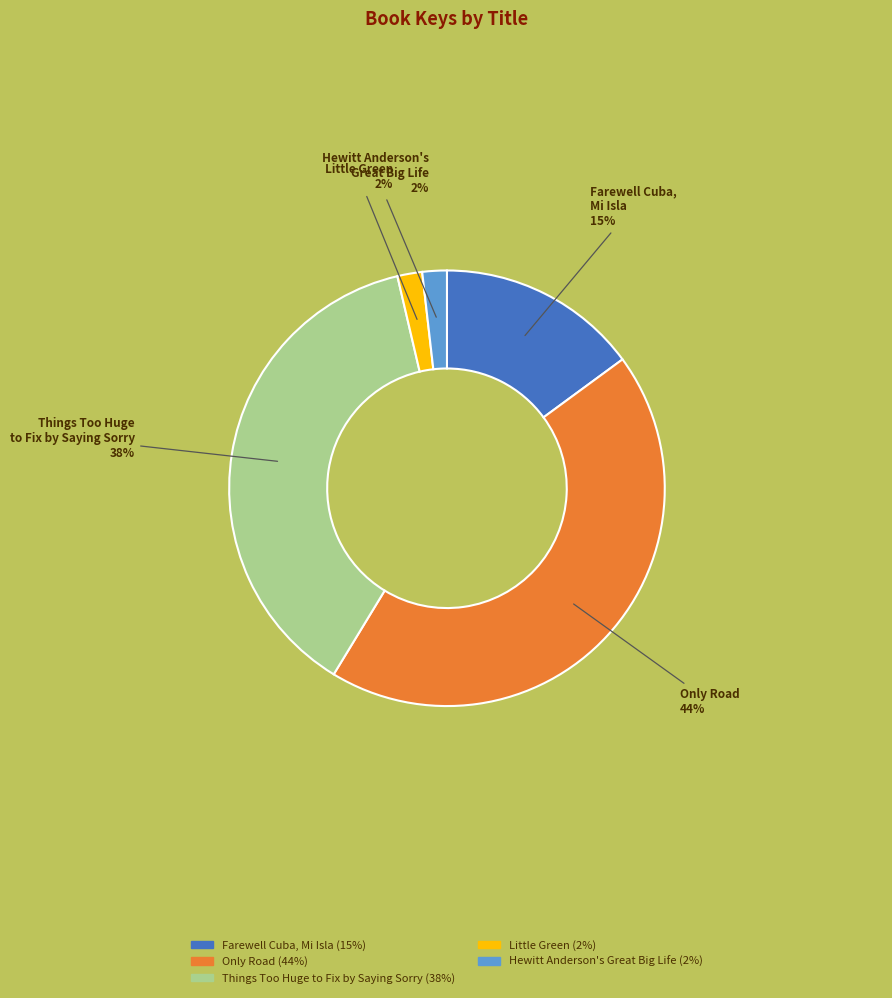

How many slices are in this pie chart?

5